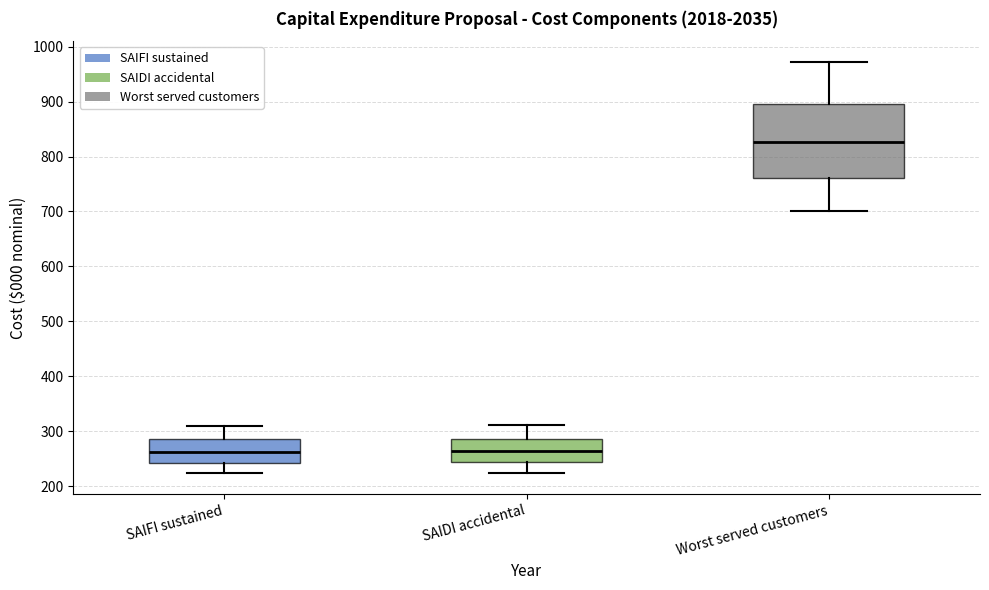

Where is the lower edge of the box for SAIDI accidental on the y-axis? The values are not printed on the chart, so give them approximately, as read against the axis.

240